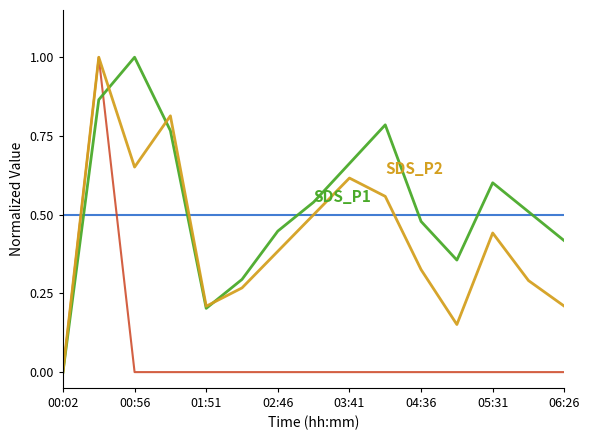

Is this an area chart (filled region under the line)?

No